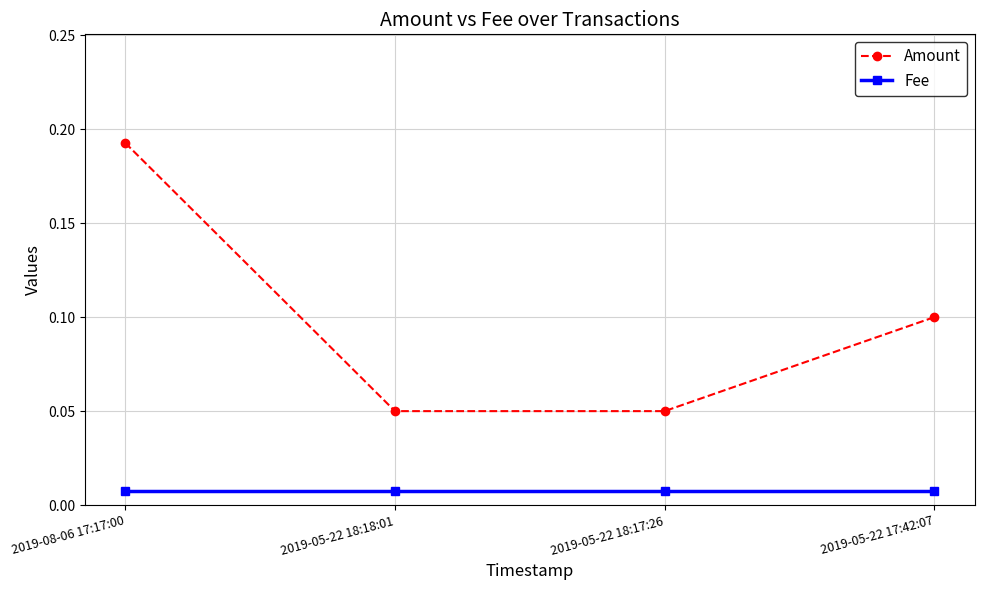

True or false: Amount has more than 1 points higher than both neighbors.

False